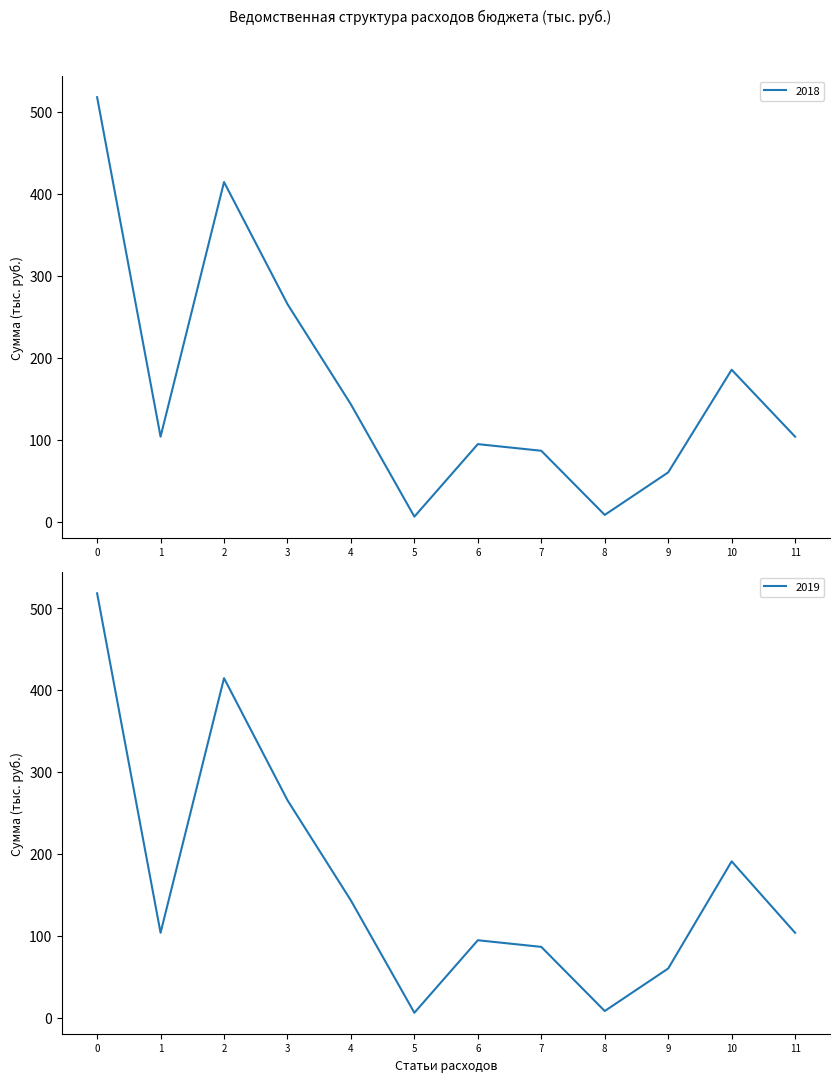

Where does the 2018 series first go above 103?

0